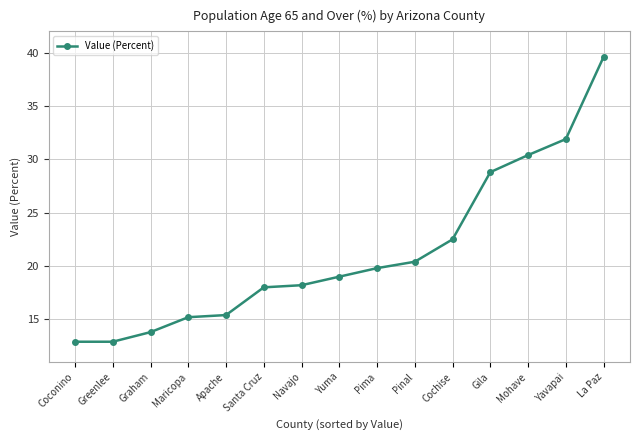

What is the label of the 15th point from the right?

Coconino